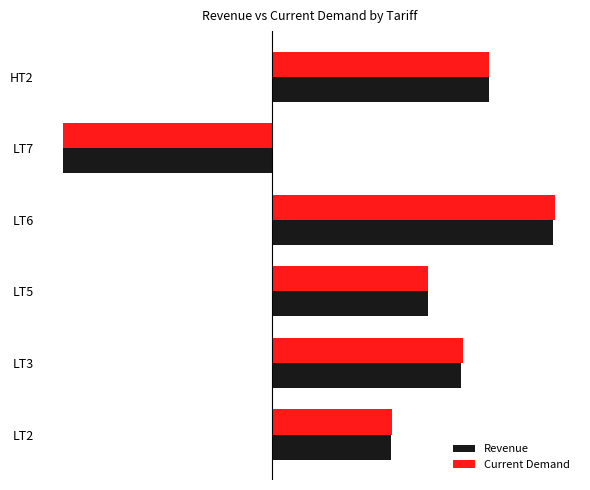

What are all the series names shown in the legend?

Revenue, Current Demand